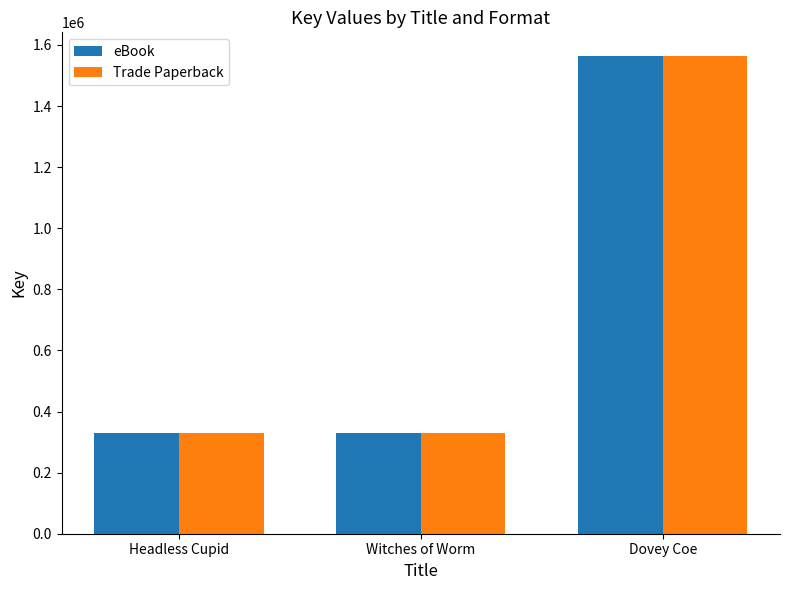

At which category does the chart reach its peak across all series?

Dovey Coe